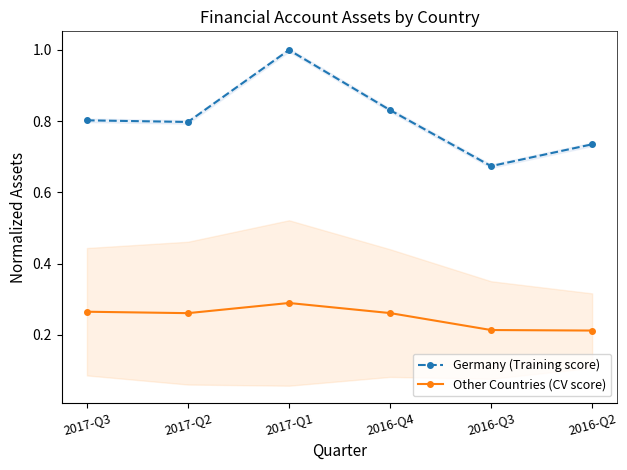

Reading left to right, transcribe all the data shown in this chart.

Germany (Training score): 2017-Q3=0.8	2017-Q2=0.8	2017-Q1=1.0	2016-Q4=0.8	2016-Q3=0.7	2016-Q2=0.7
Other Countries (CV score): 2017-Q3=0.3	2017-Q2=0.3	2017-Q1=0.3	2016-Q4=0.3	2016-Q3=0.2	2016-Q2=0.2